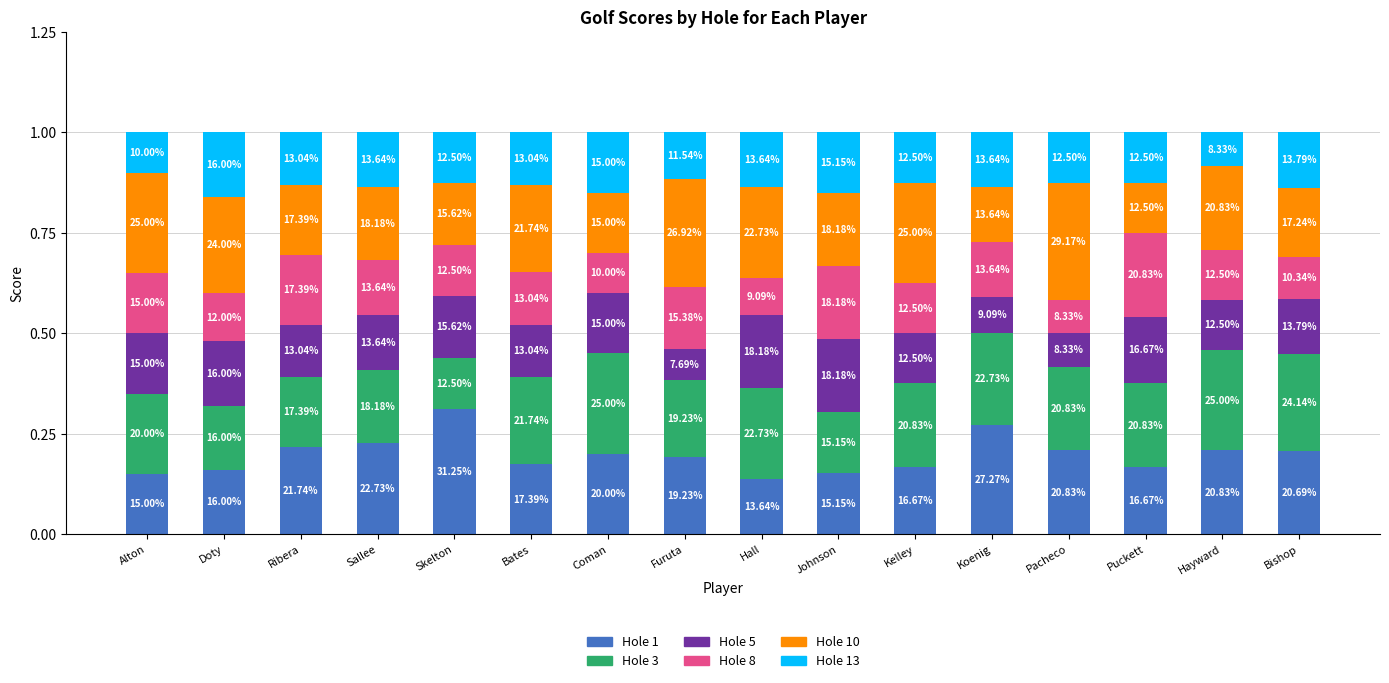

True or false: Hole 10 has a value of 0.4 at Alton.

False